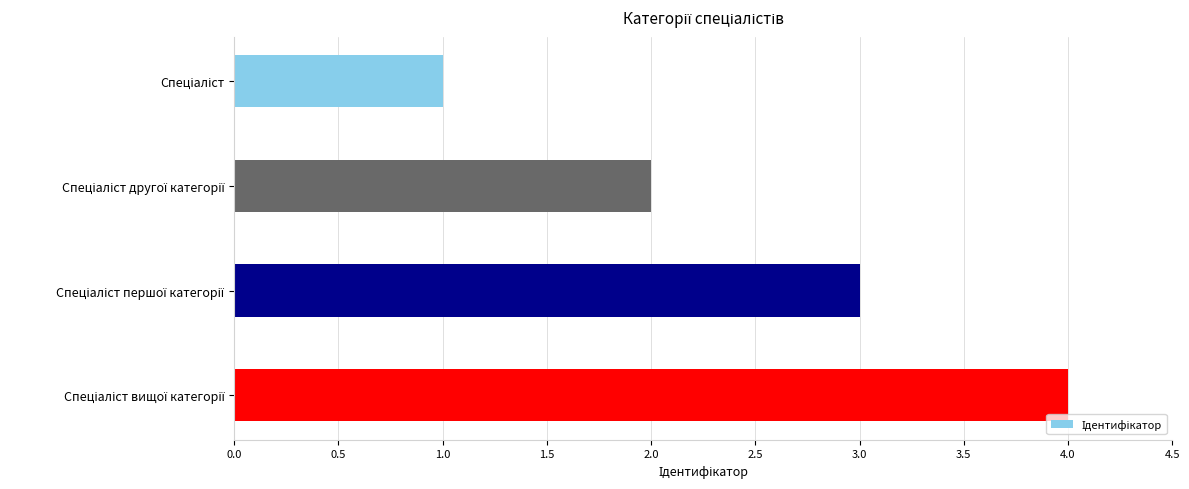

What is the sum of all values?

10